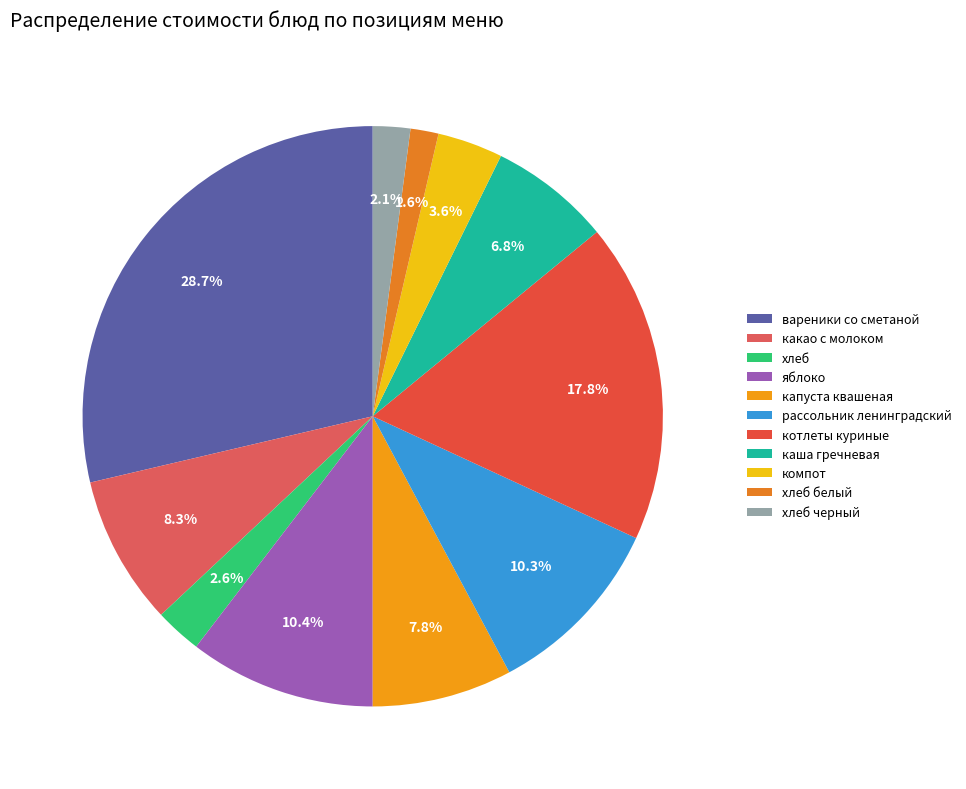

What is the smallest slice in the pie chart?

хлеб белый